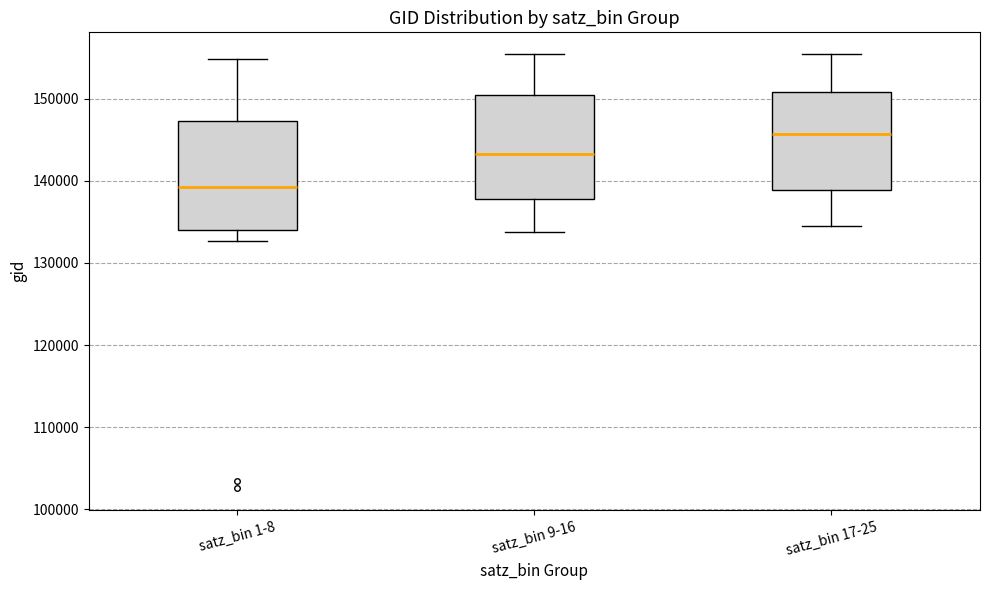

Which box's median line is the highest?

satz_bin 17-25